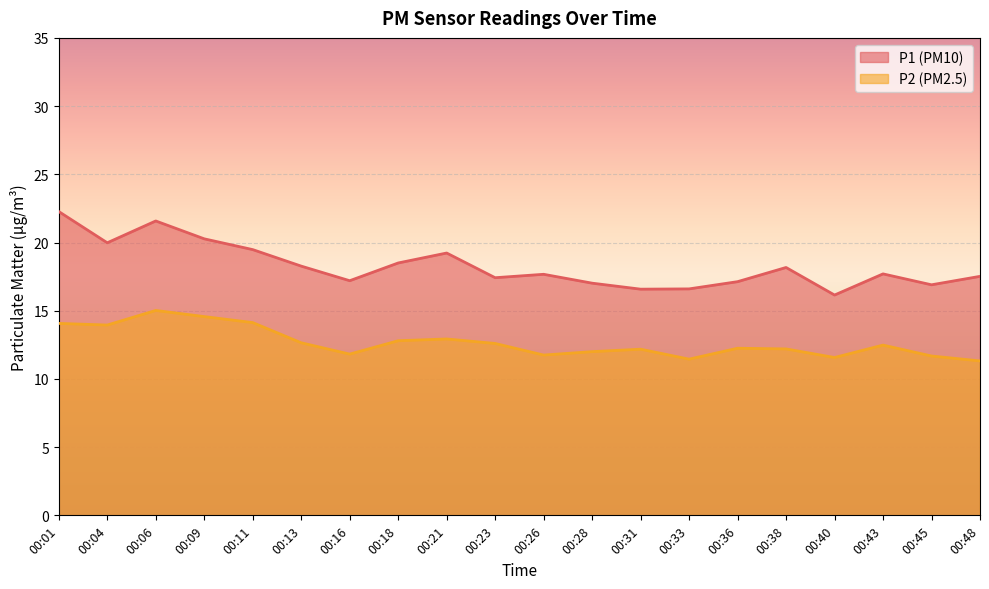

Reading right to left, transcribe all the data shown in this chart.

P1: 17.5	16.9	17.7	16.1	18.2	17.1	16.6	16.6	17.0	17.7	17.4	19.2	18.5	17.2	18.3	19.5	20.3	21.6	20.0	22.3
P2: 11.3	11.7	12.5	11.6	12.2	12.2	11.4	12.2	12.0	11.8	12.6	12.9	12.8	11.8	12.7	14.1	14.6	15.0	13.9	14.1